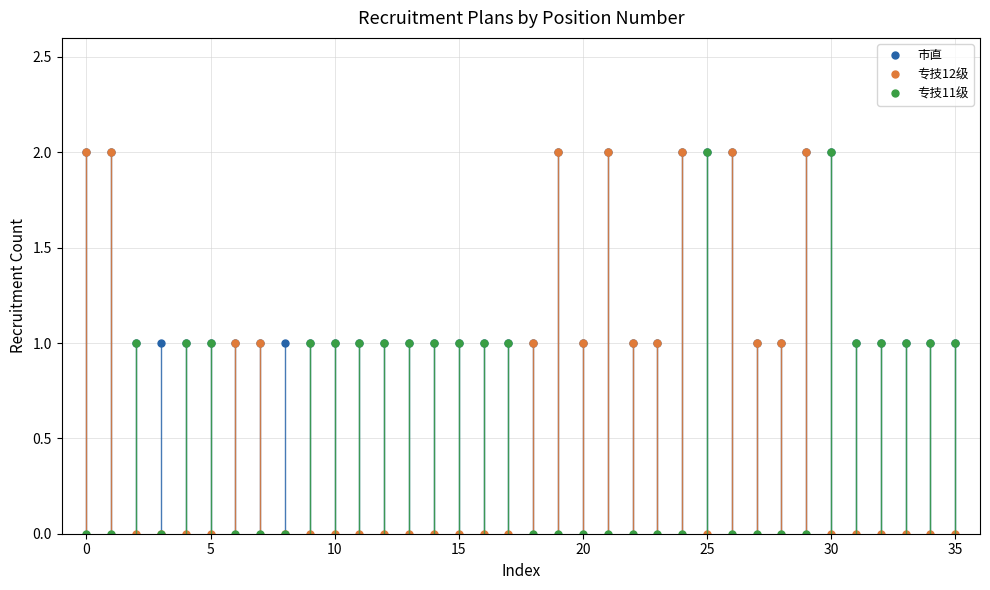

What is the value of the 专技11级 point at the 5th from the left?

1